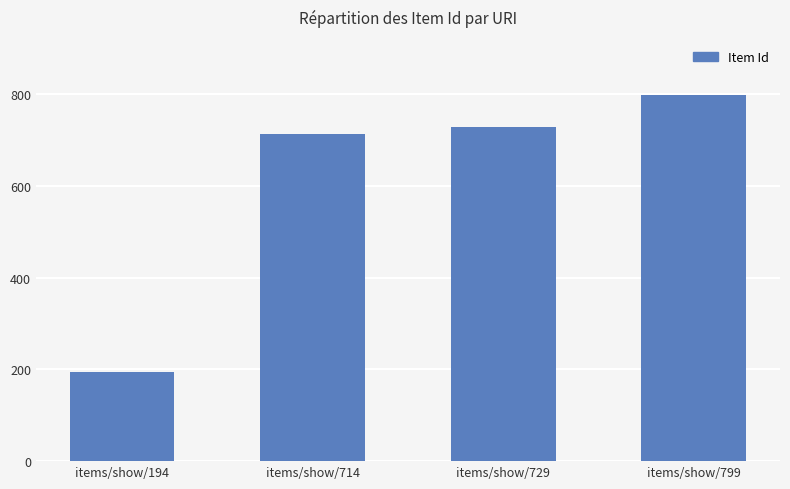

What is the value of the 2nd bar from the left?

714